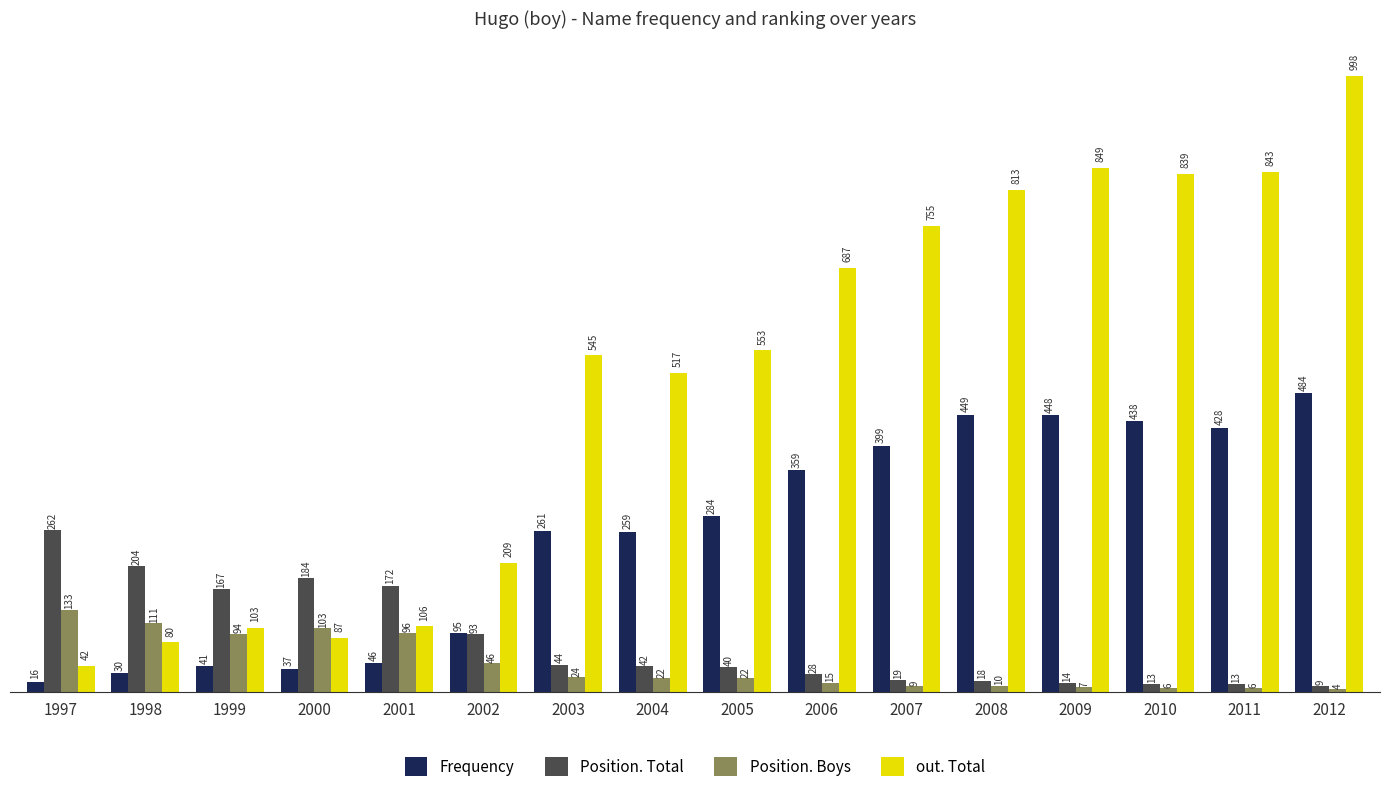

Where is Position. Boys nearest to the value 68?

2002